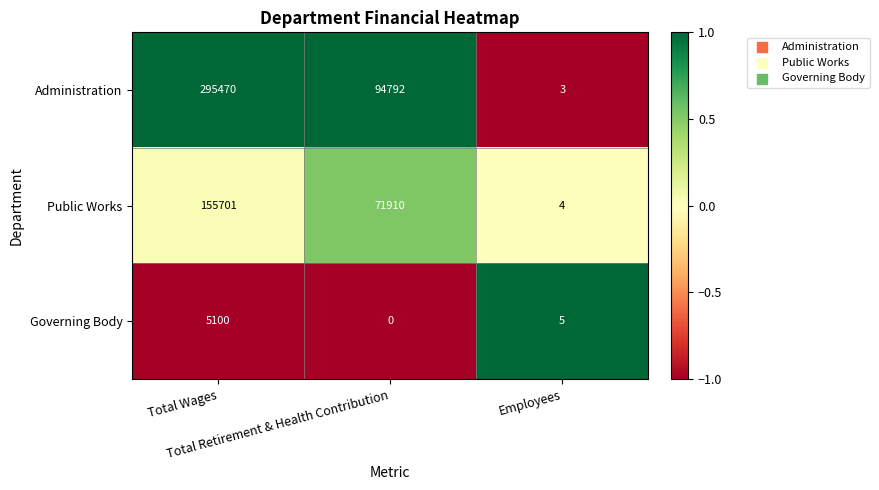

What is the difference between the highest and lowest values at Total Wages?

290370